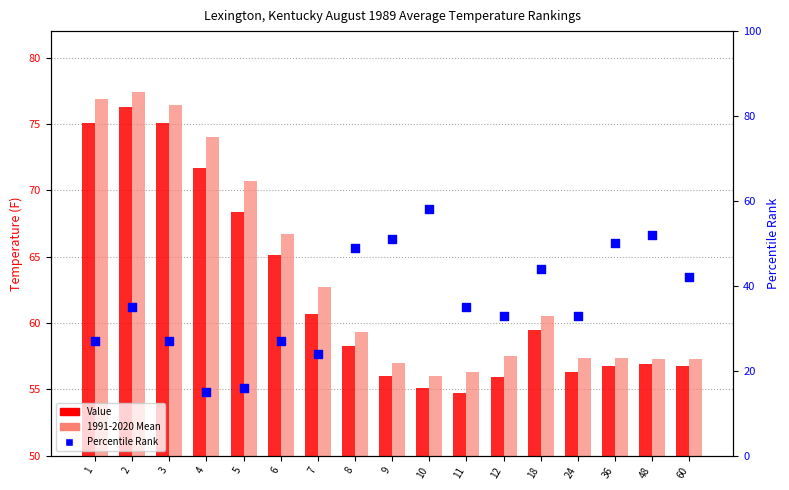

What is the total value across all series at 3?

178.5